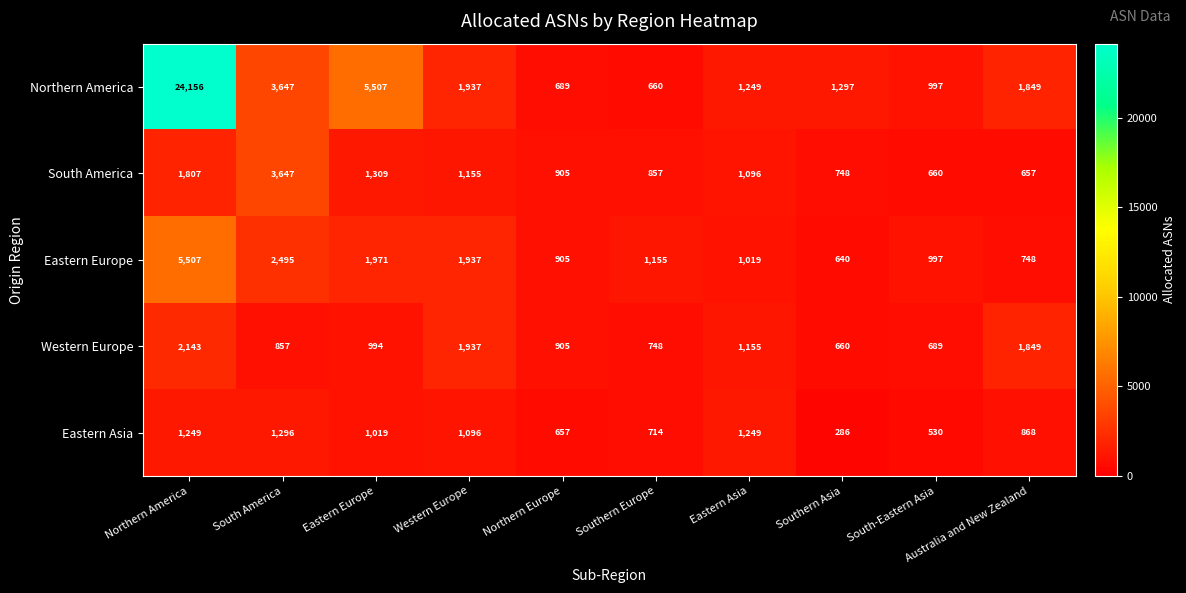

Read the Western Europe value at South America, to the nearest 10.

860